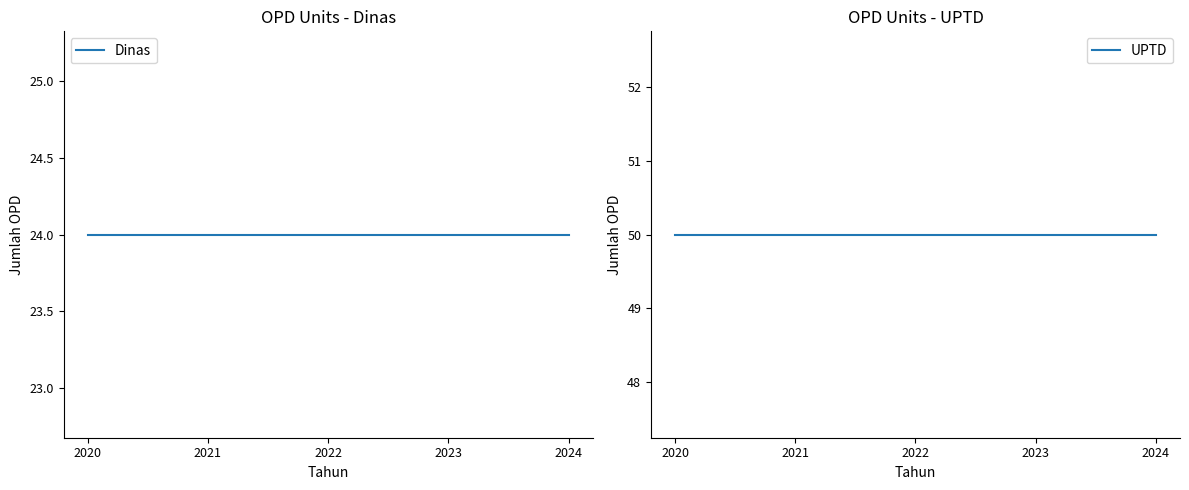

What is the spread (max minus min) of values at 2023?

26